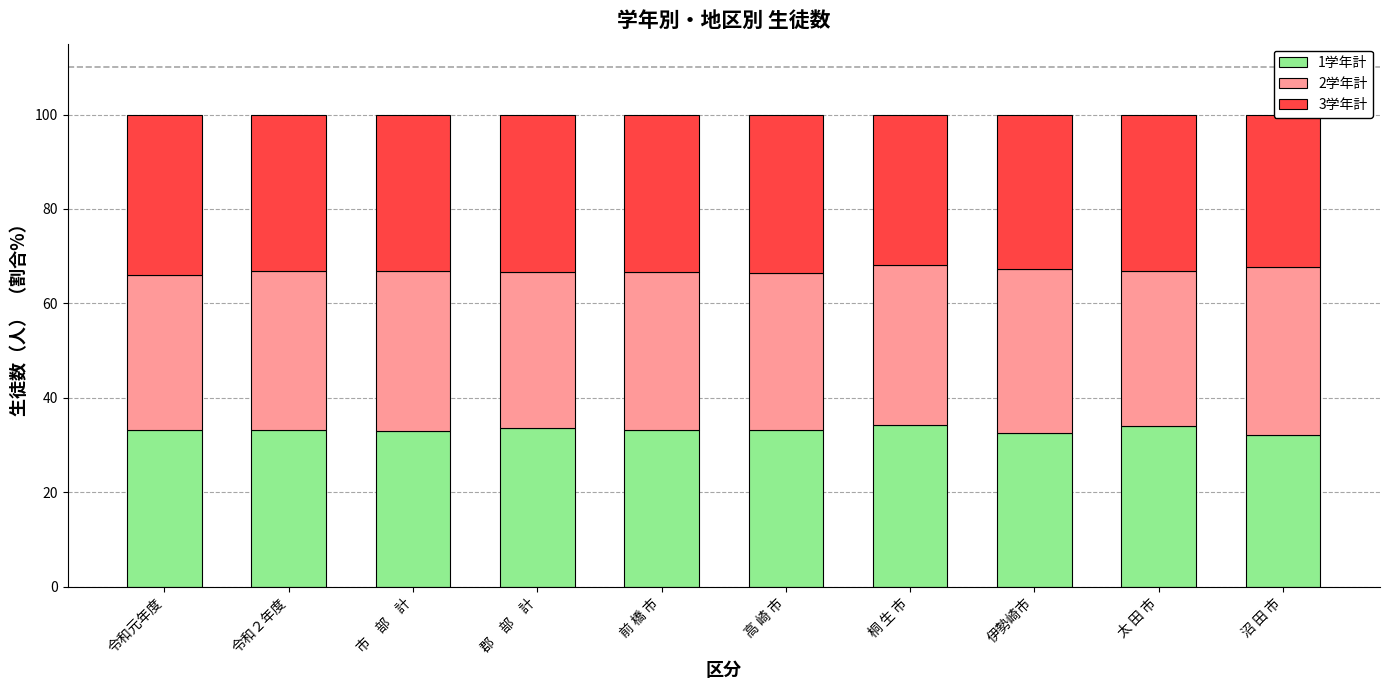

What is the sum of the 1学年計 values at 令和２年度 and 前 橋 市?

66.3